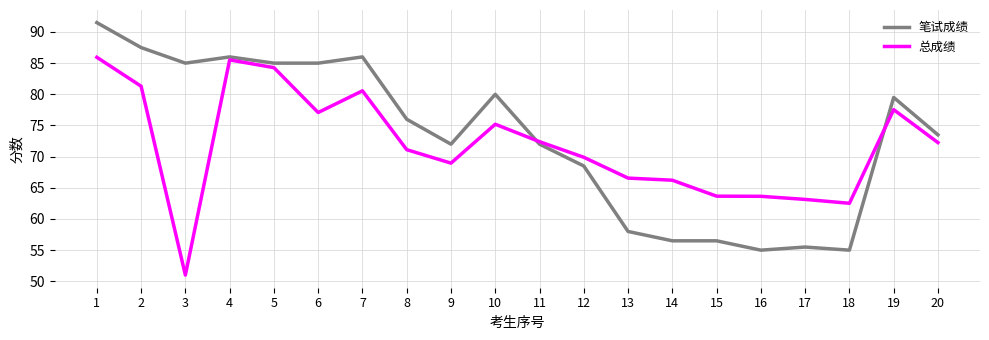

Rank the series by their maximum value, from highest to lowest.

笔试成绩, 总成绩